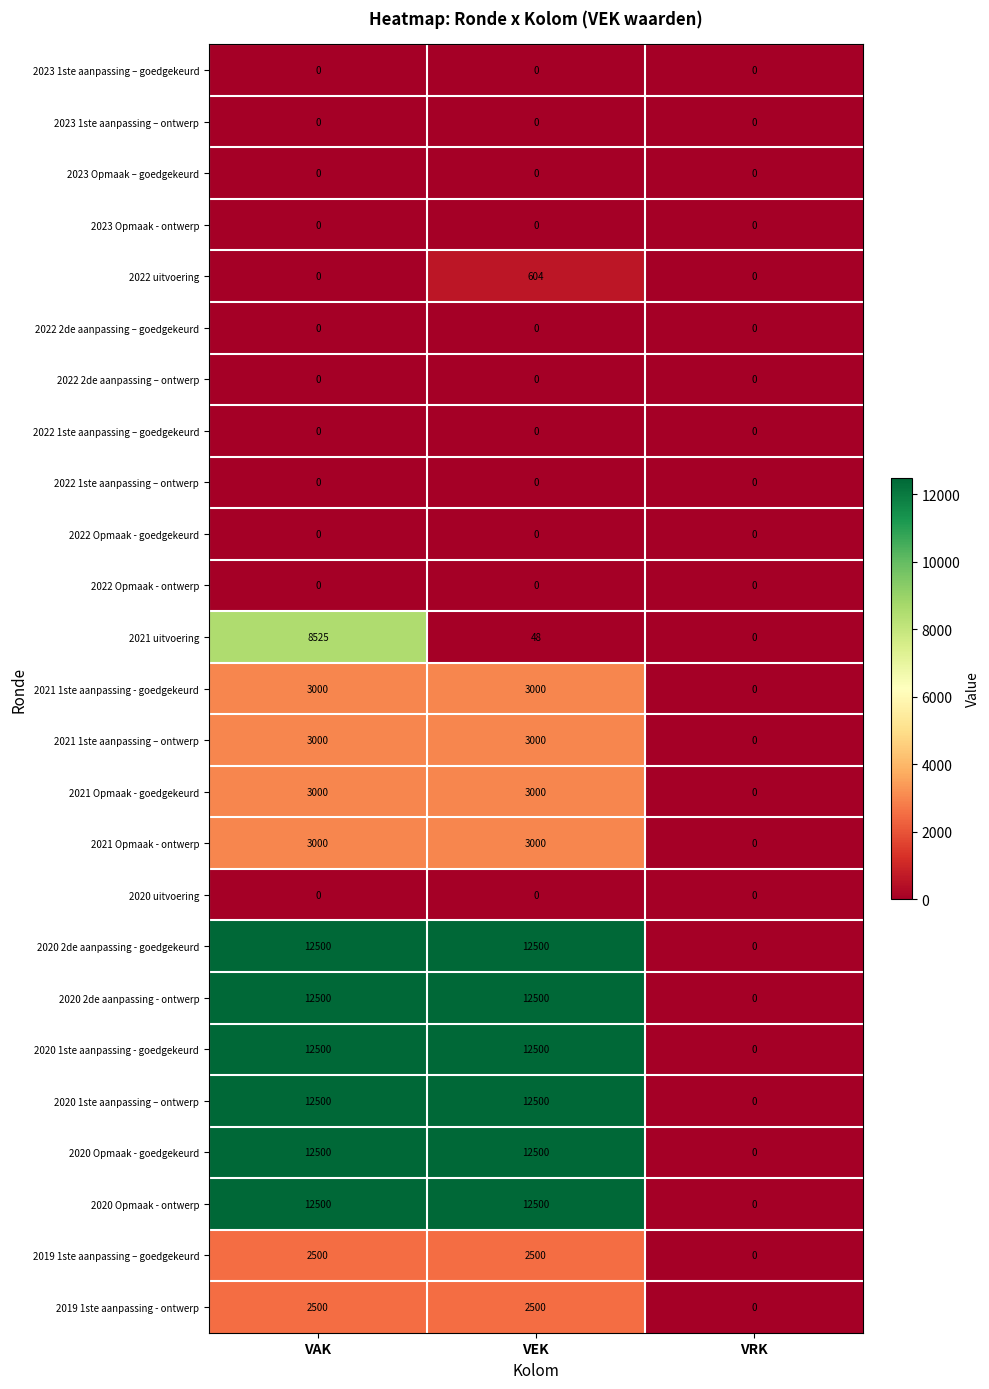

What is the total value across all series at VAK?

100525